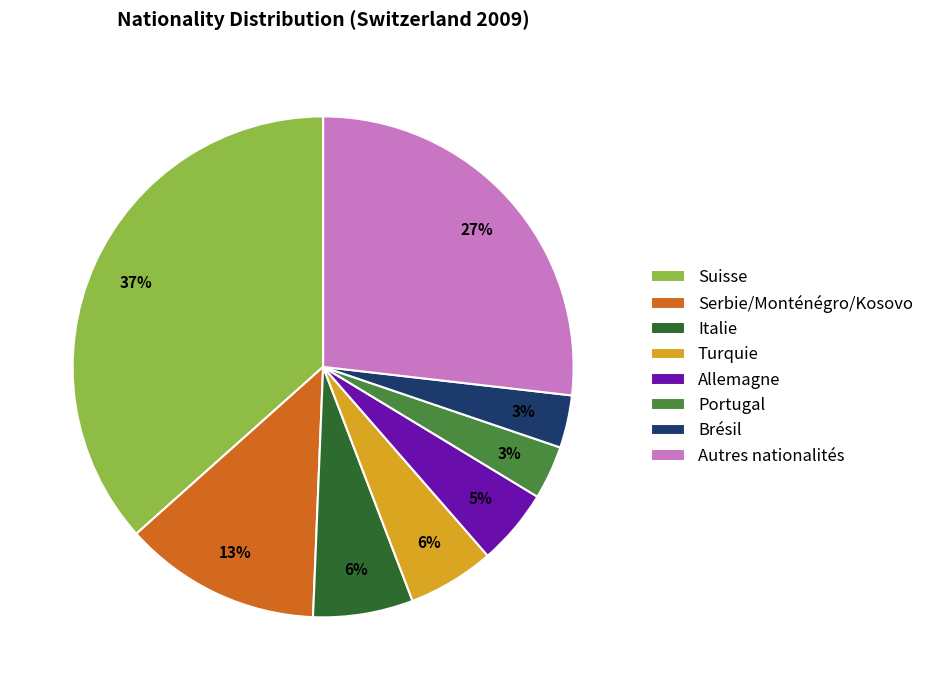

Is the sum of Autres nationalités and Portugal greater than half?

No